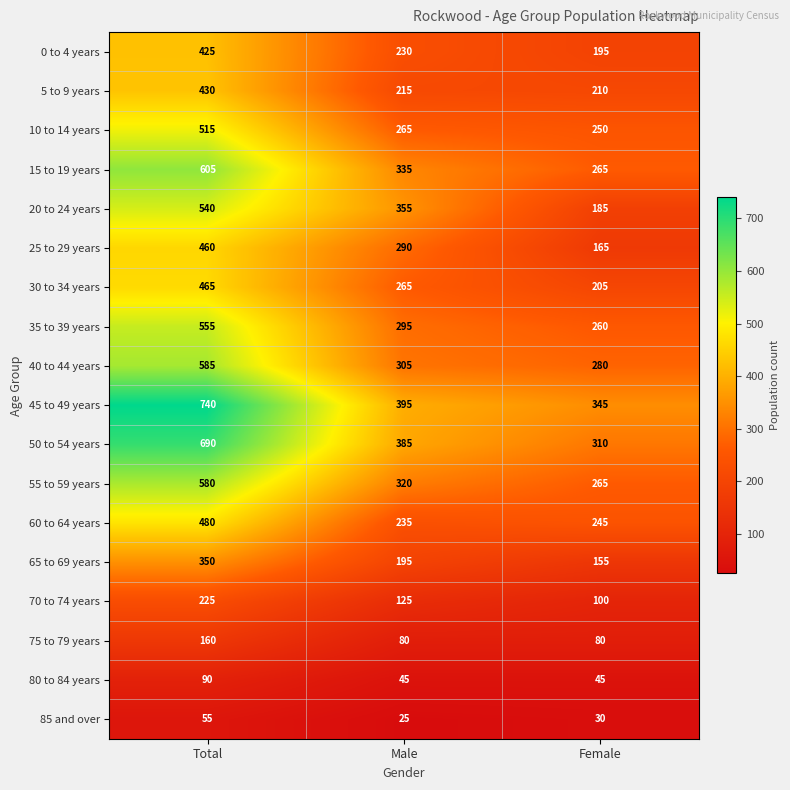

Which category has the highest value across all series?

Total